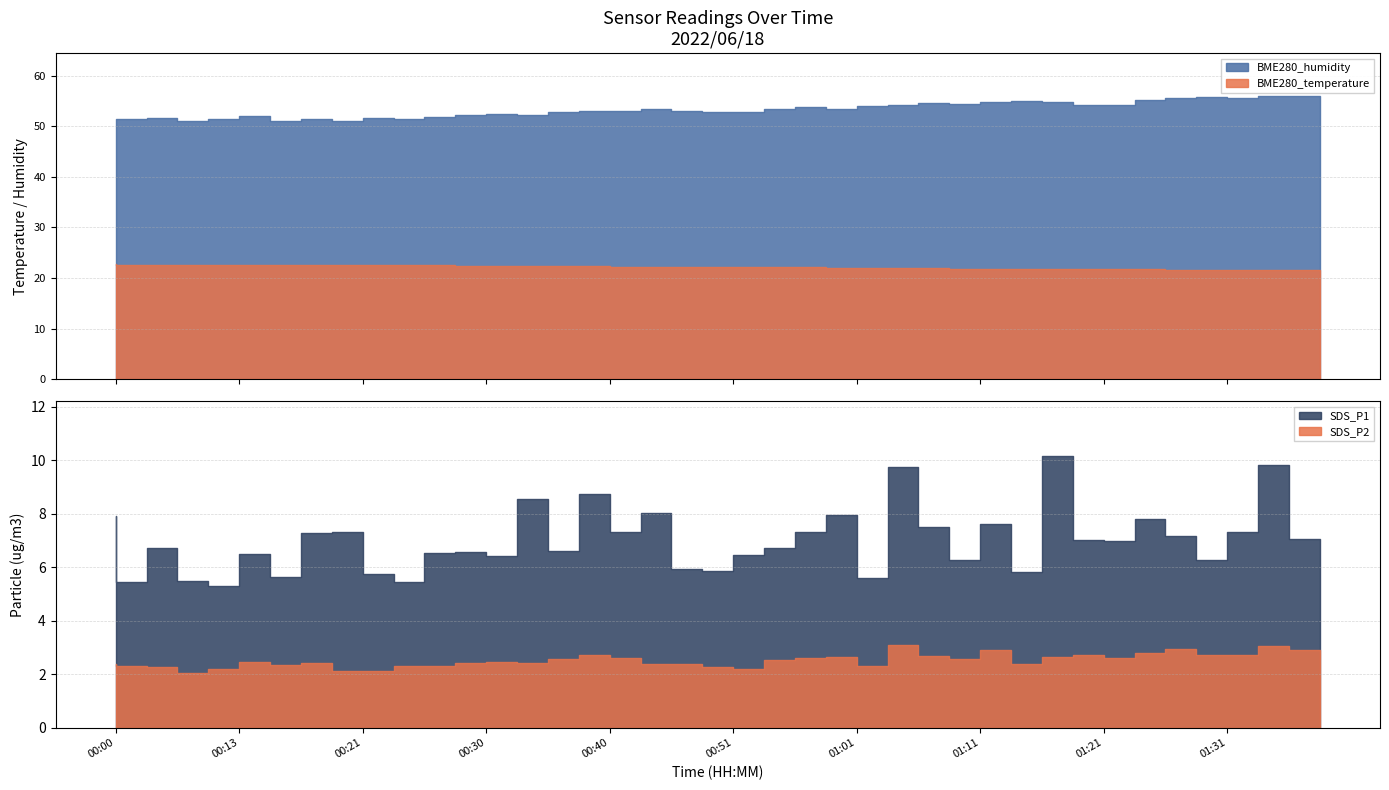

Read the BME280_temperature value at 00:38.

22.4